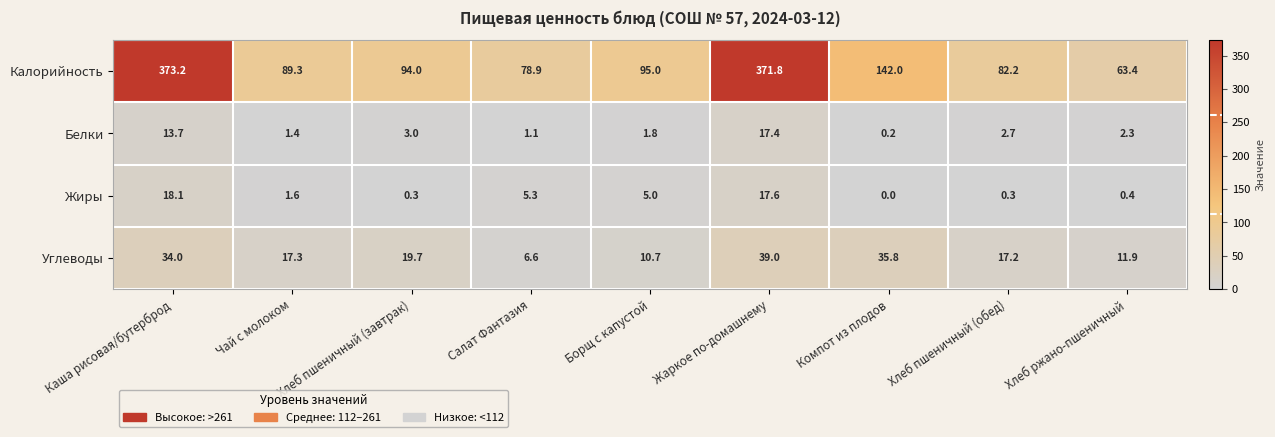

Count the number of data series in this chart.

4